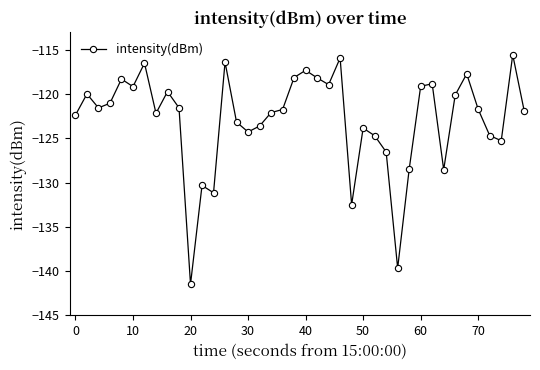

True or false: the data has more than 1 interior local peaks.

True